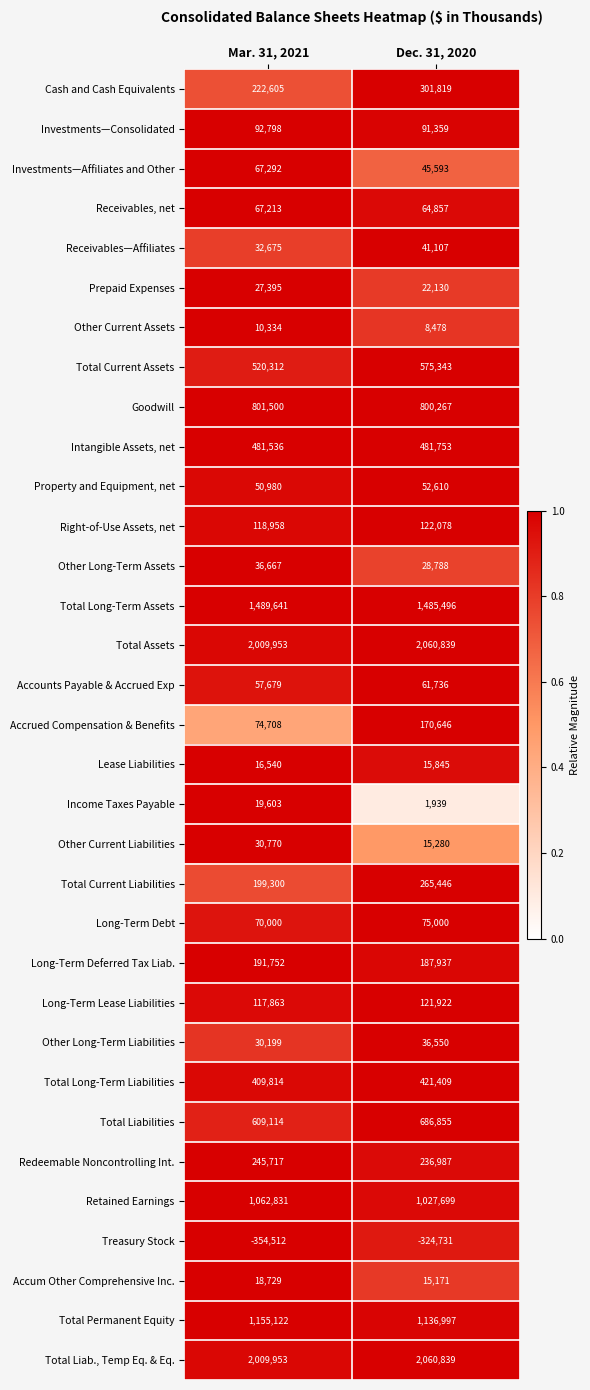

What is the sum of the Total Permanent Equity values at Mar. 31, 2021 and Dec. 31, 2020?

2292119